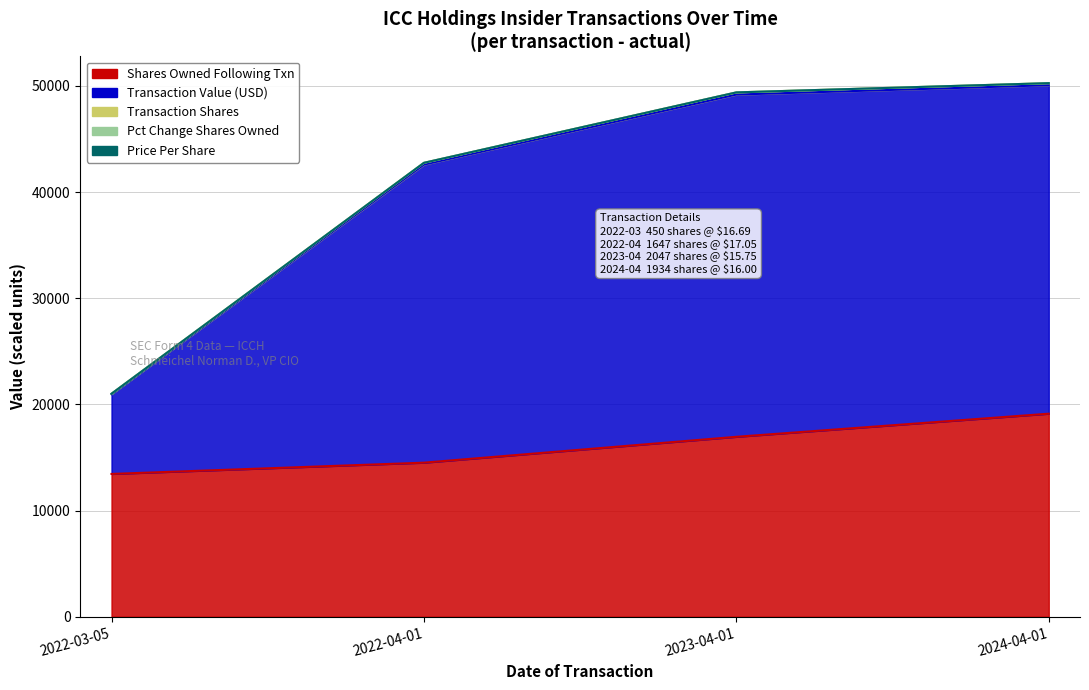

Is it true that sharesOwnedFollowingTransaction equals 19450.8 at 2022-04-01?

False